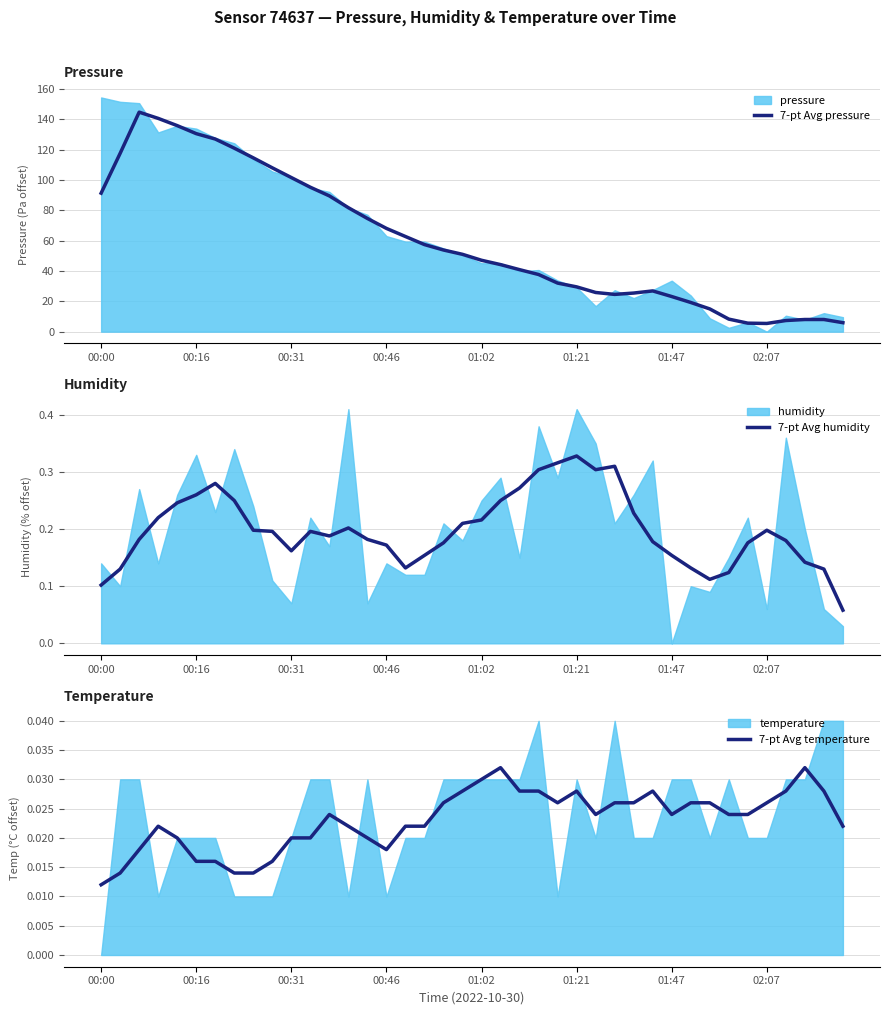

Rank the series at 21 from highest to lowest value.

7-pt Avg pressure, 7-pt Avg humidity, 7-pt Avg temperature